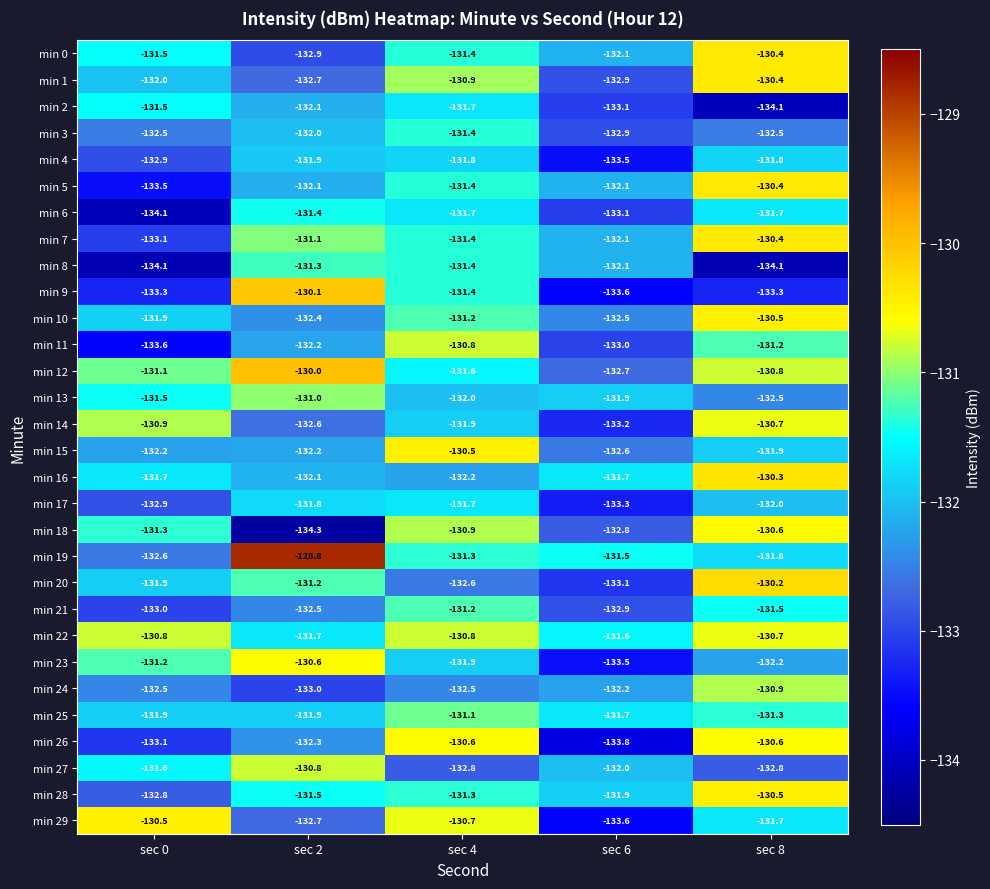

At which category is the sum across all series the highest?

sec 8